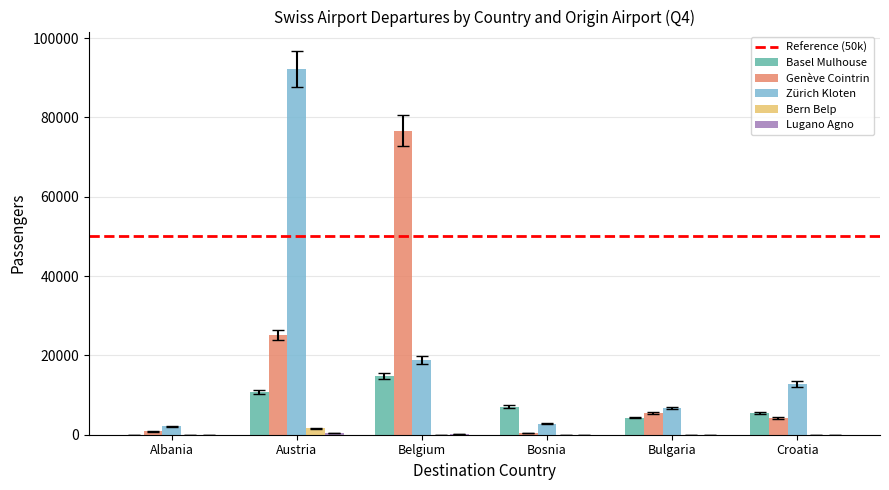

At which category is the sum across all series the highest?

Austria